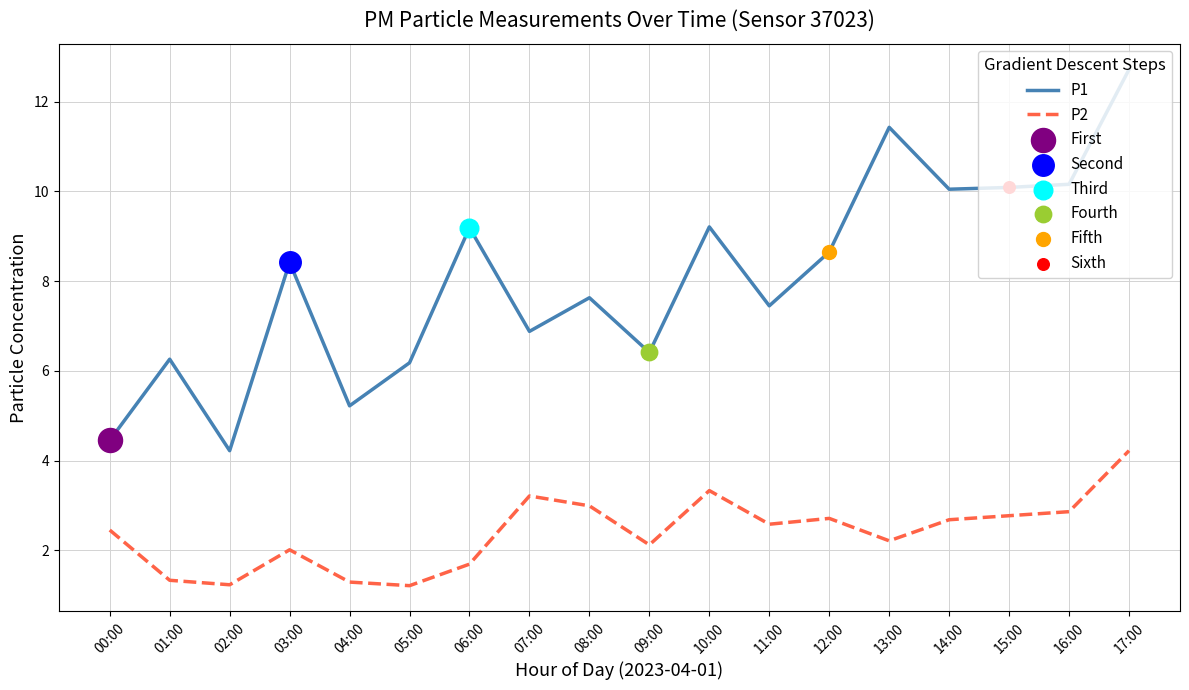

What is the difference between the maximum and minimum values in the P1 series?

8.5